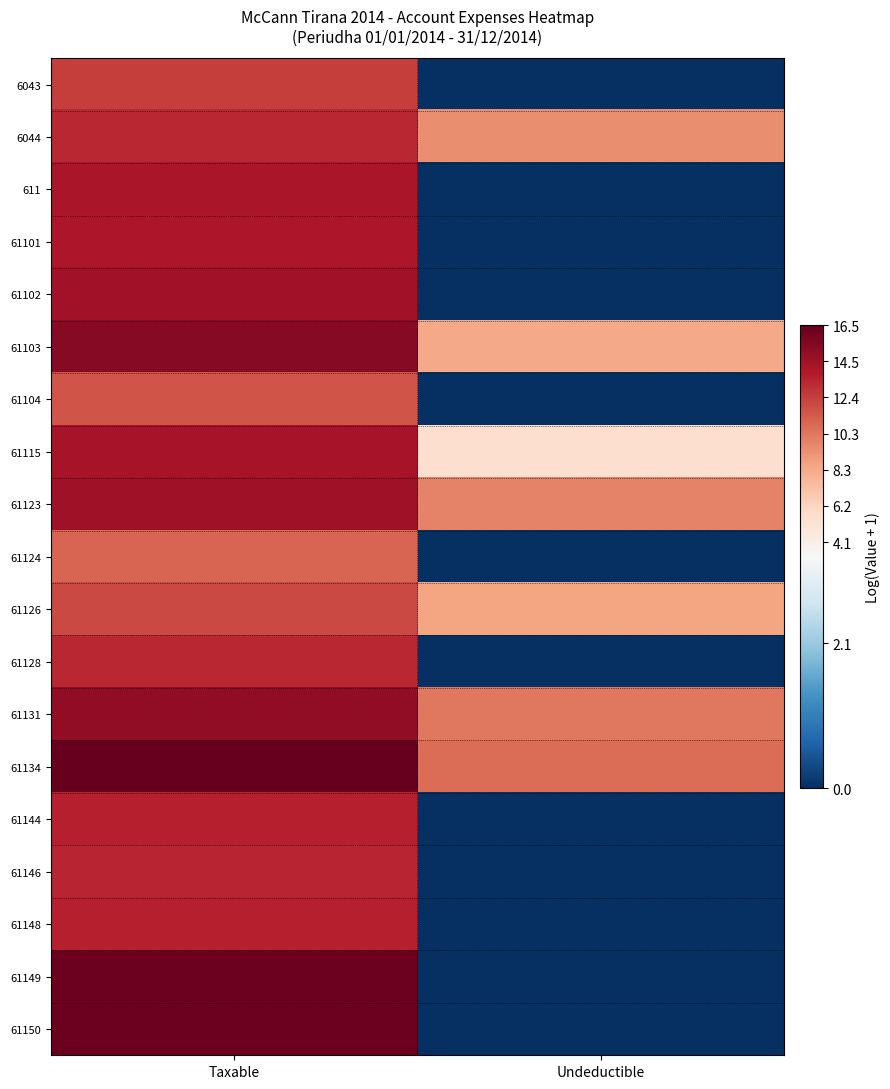

Reading left to right, list all the values displayed in this chart.

6043: Taxable=12.4	Undeductible=0.0
6044: Taxable=13.3	Undeductible=9.5
611: Taxable=14.1	Undeductible=0.0
61101: Taxable=14.0	Undeductible=0.0
61102: Taxable=14.4	Undeductible=0.0
61103: Taxable=15.4	Undeductible=8.3
61104: Taxable=11.6	Undeductible=0.0
61115: Taxable=14.2	Undeductible=5.5
61123: Taxable=14.5	Undeductible=9.8
61124: Taxable=11.0	Undeductible=0.0
61126: Taxable=12.0	Undeductible=8.5
61128: Taxable=13.2	Undeductible=0.0
61131: Taxable=15.1	Undeductible=10.2
61134: Taxable=16.5	Undeductible=10.7
61144: Taxable=13.6	Undeductible=0.0
61146: Taxable=13.4	Undeductible=0.0
61148: Taxable=13.6	Undeductible=0.0
61149: Taxable=16.3	Undeductible=0.0
61150: Taxable=16.3	Undeductible=0.0